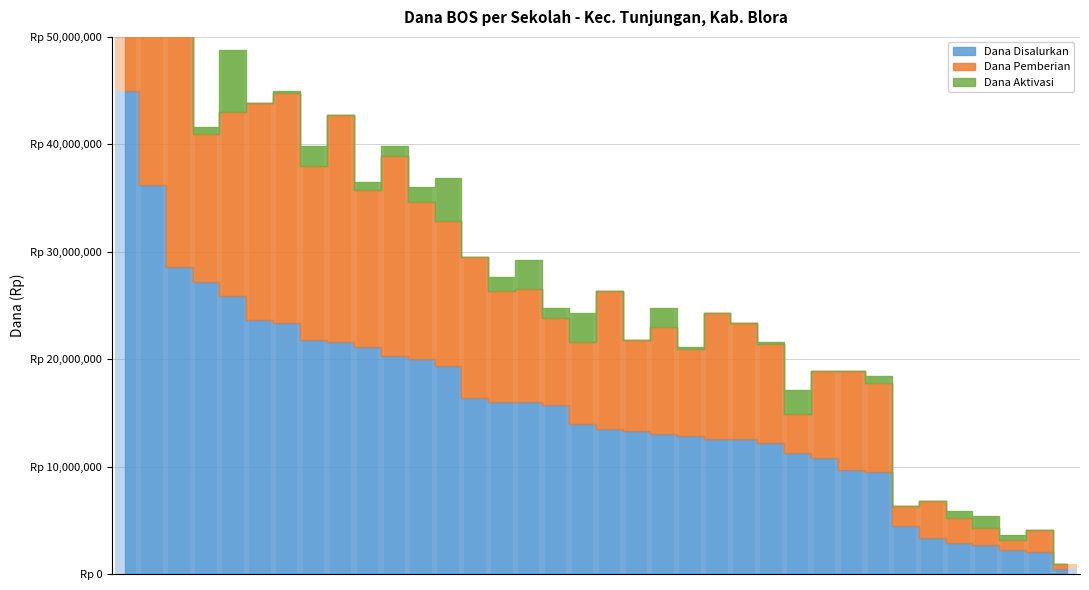

What is the label of the 2nd bar from the left?

SD SASMITA EDUKASI